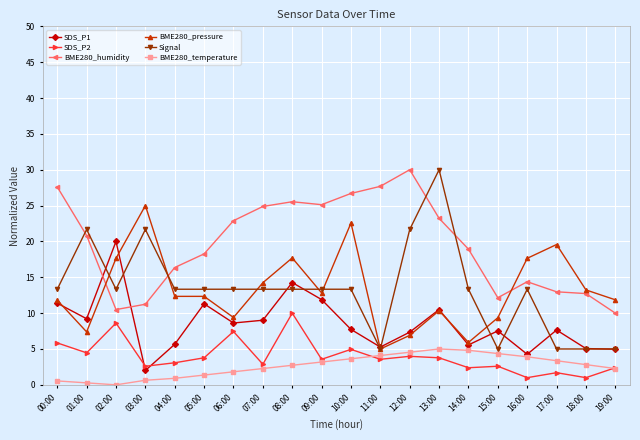

Is it true that BME280_temperature equals 4.8 at 14:00?

True